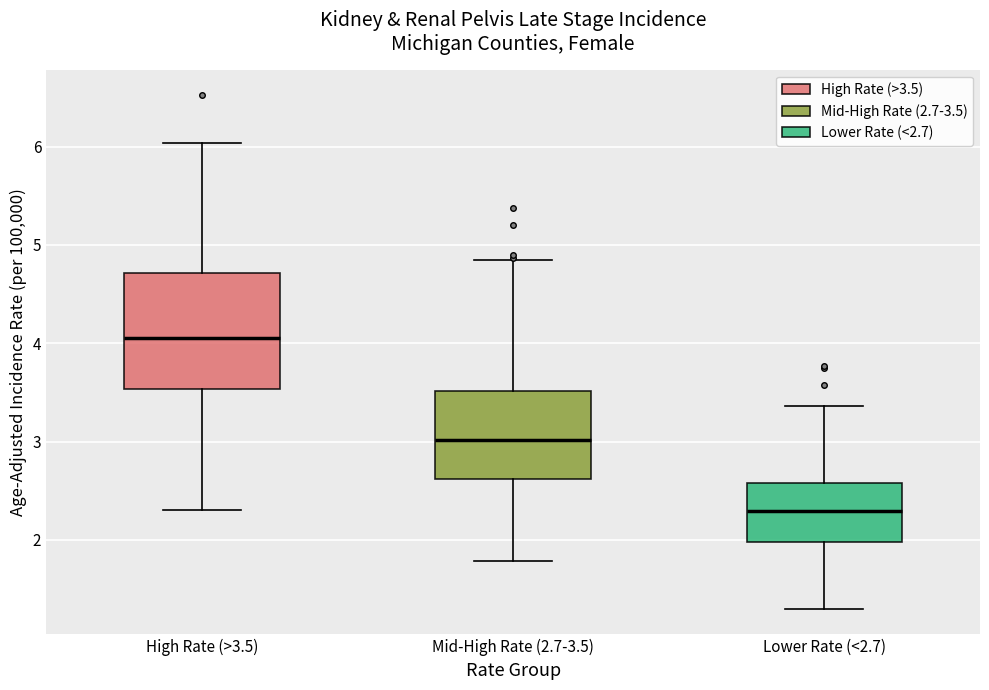

Where is the upper edge of the box for Lower Rate (<2.7) on the y-axis? The values are not printed on the chart, so give them approximately, as read against the axis.

2.6